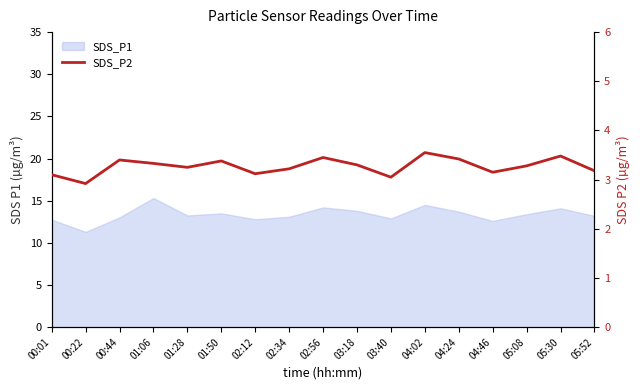

What is the sum of all values?

55.6